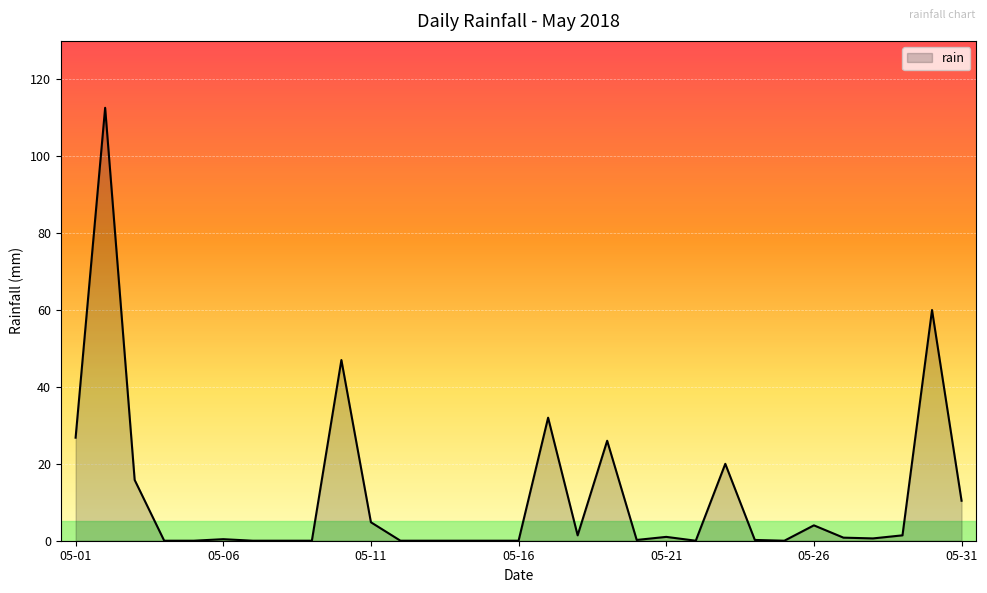

What is the greatest value displayed?

112.6